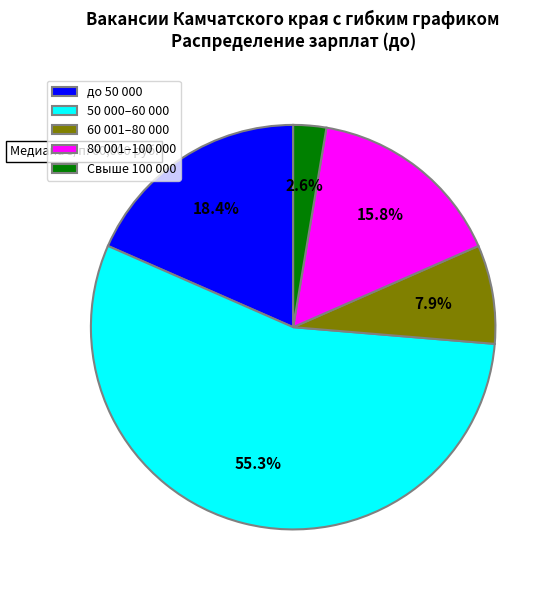

Which slice represents more than half of the pie?

50 000–60 000